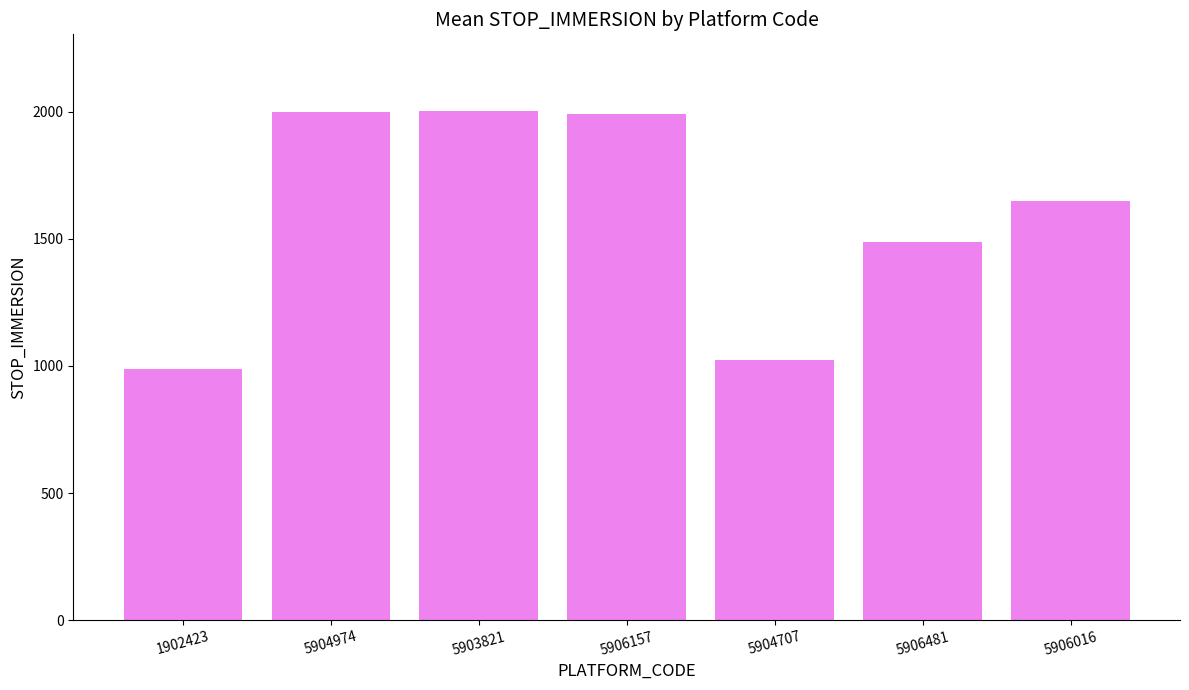

Does the chart contain any negative values?

No